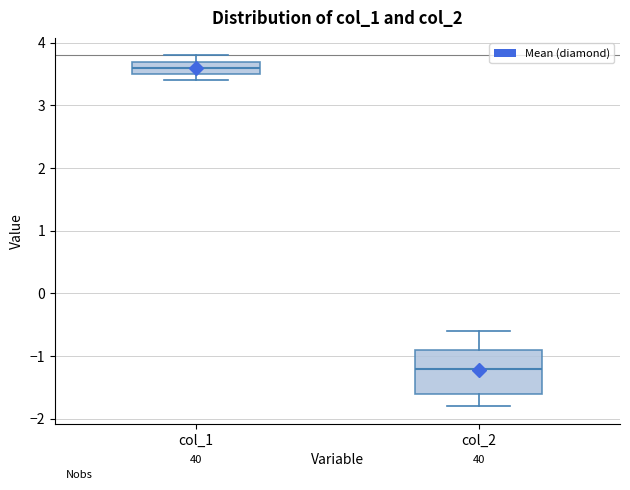

Which box is the tallest, from its lower edge to its upper edge?

col_2